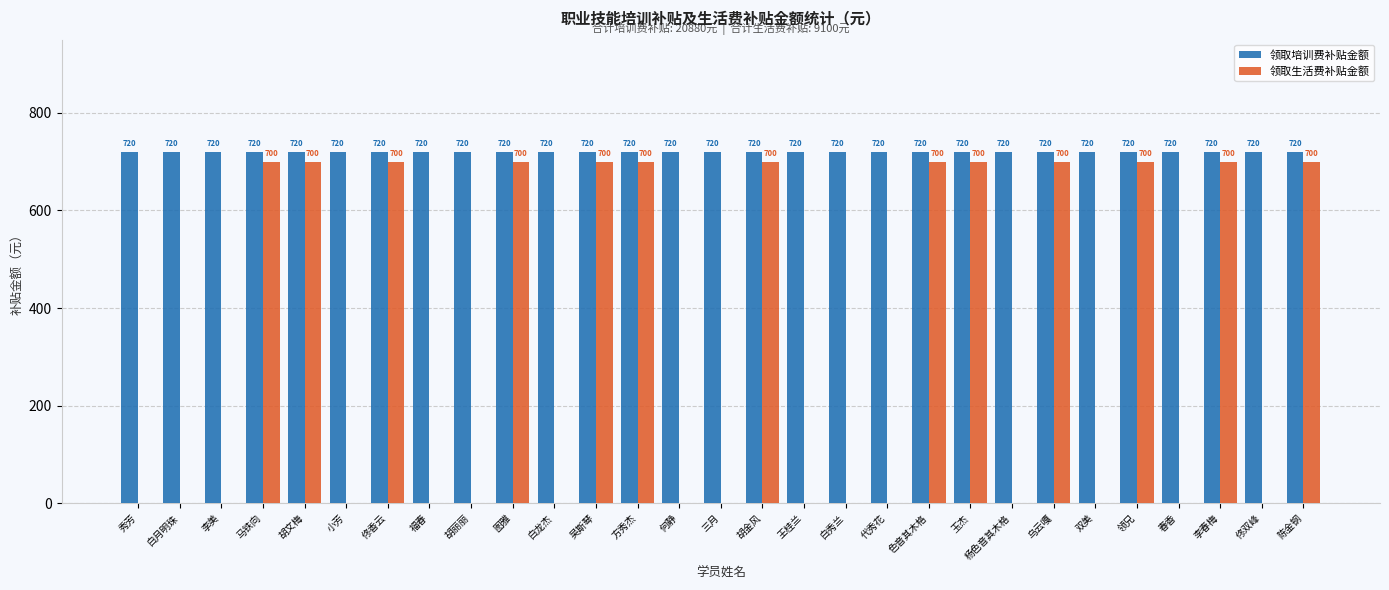

What is the total value across all series at 双美?

720